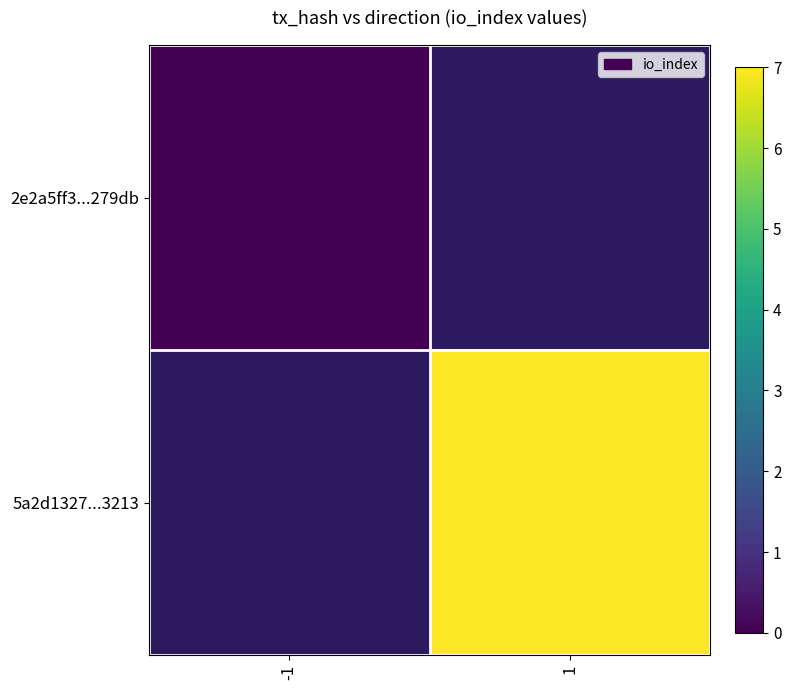

How many distinct data groups are displayed?

2